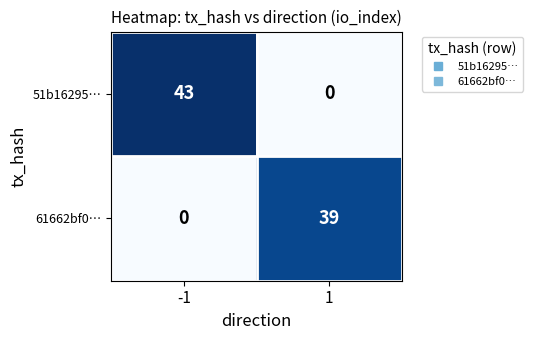

List the series in order of their overall mean, highest first.

51b16295…, 61662bf0…